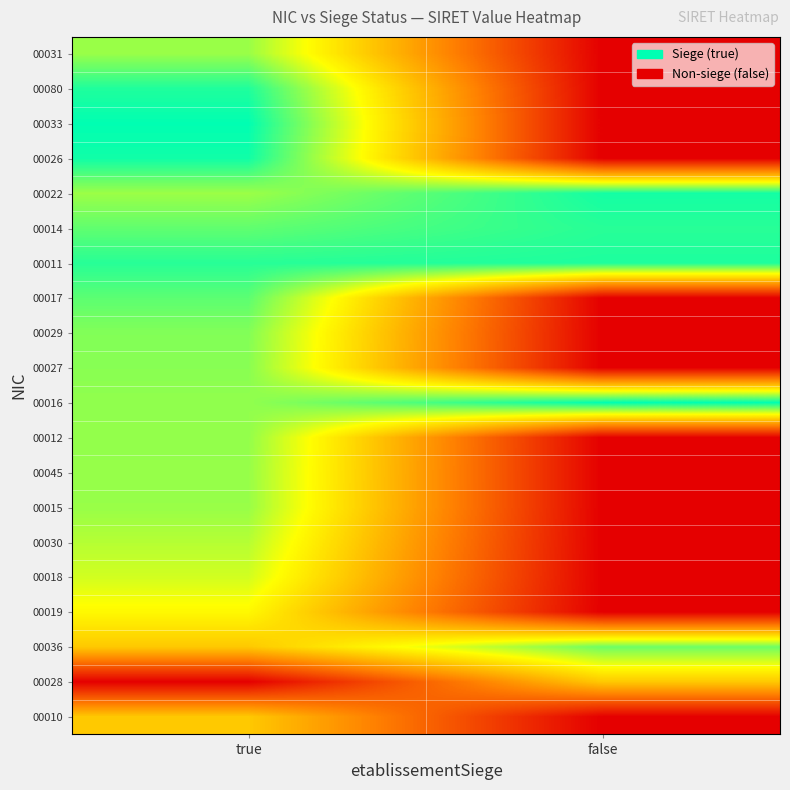

How many data points does each series have?

2